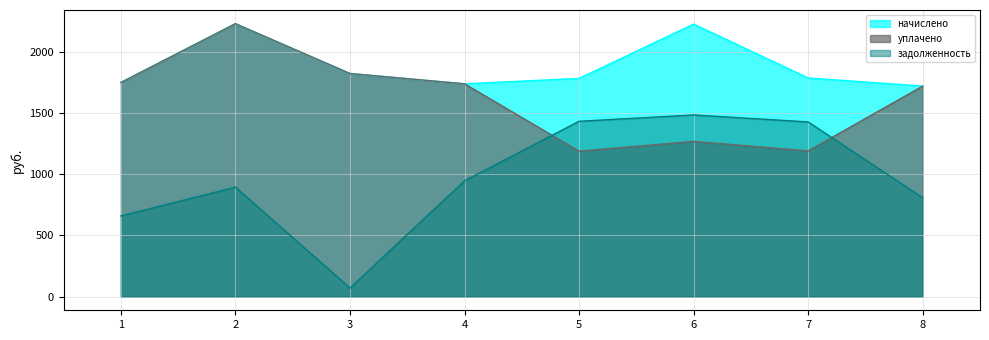

How many values in the задолженность series exceed 945?

4